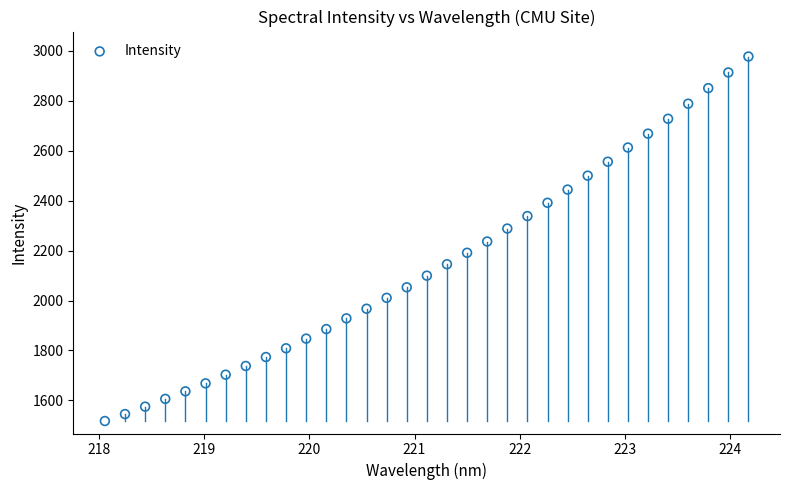

What is the range of Y values (max minus min)?

1460.1